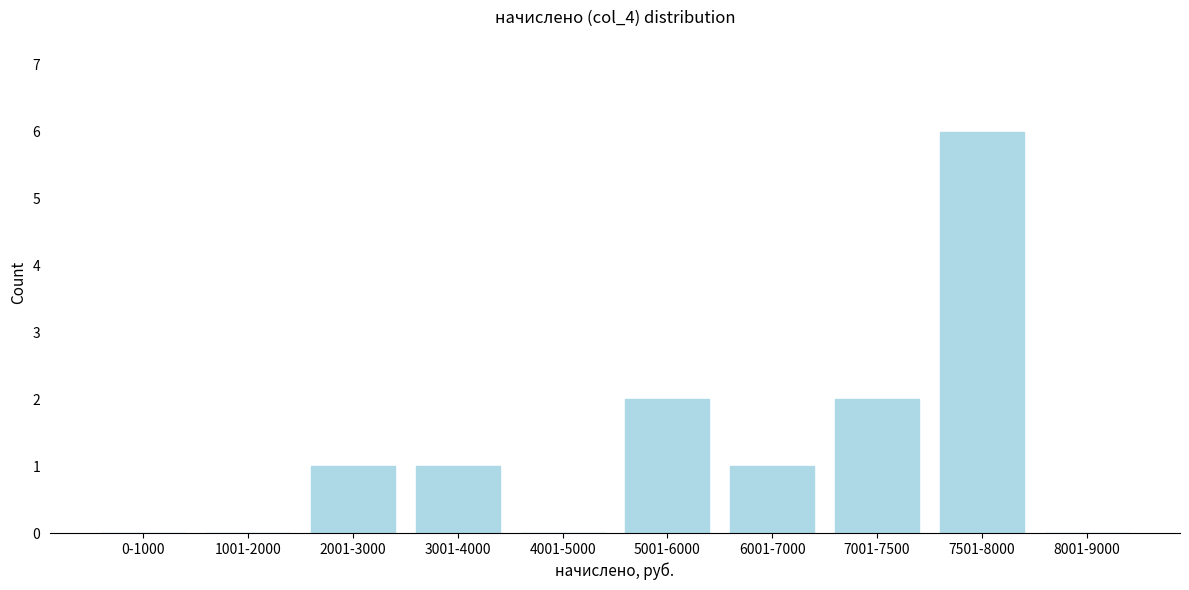

Reading left to right, what are all the values shown in this chart?

0-1000=0	1001-2000=0	2001-3000=1	3001-4000=1	4001-5000=0	5001-6000=2	6001-7000=1	7001-7500=2	7501-8000=6	8001-9000=0